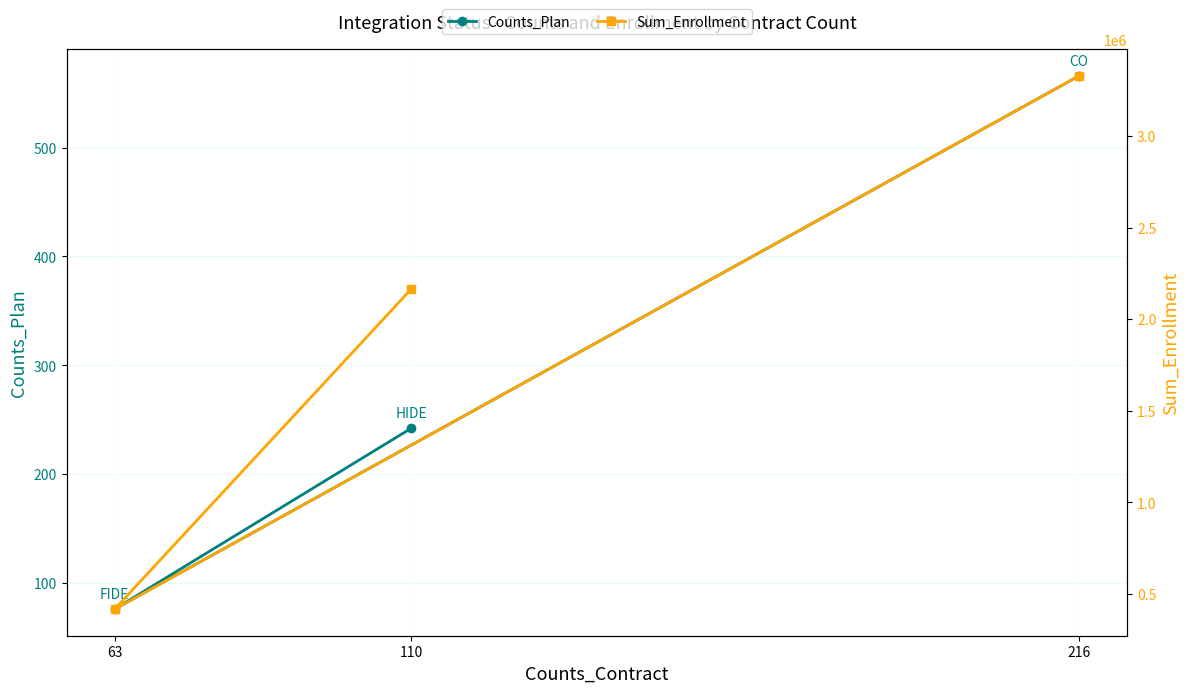

Which category has the lowest value in the Sum_Enrollment series?

63